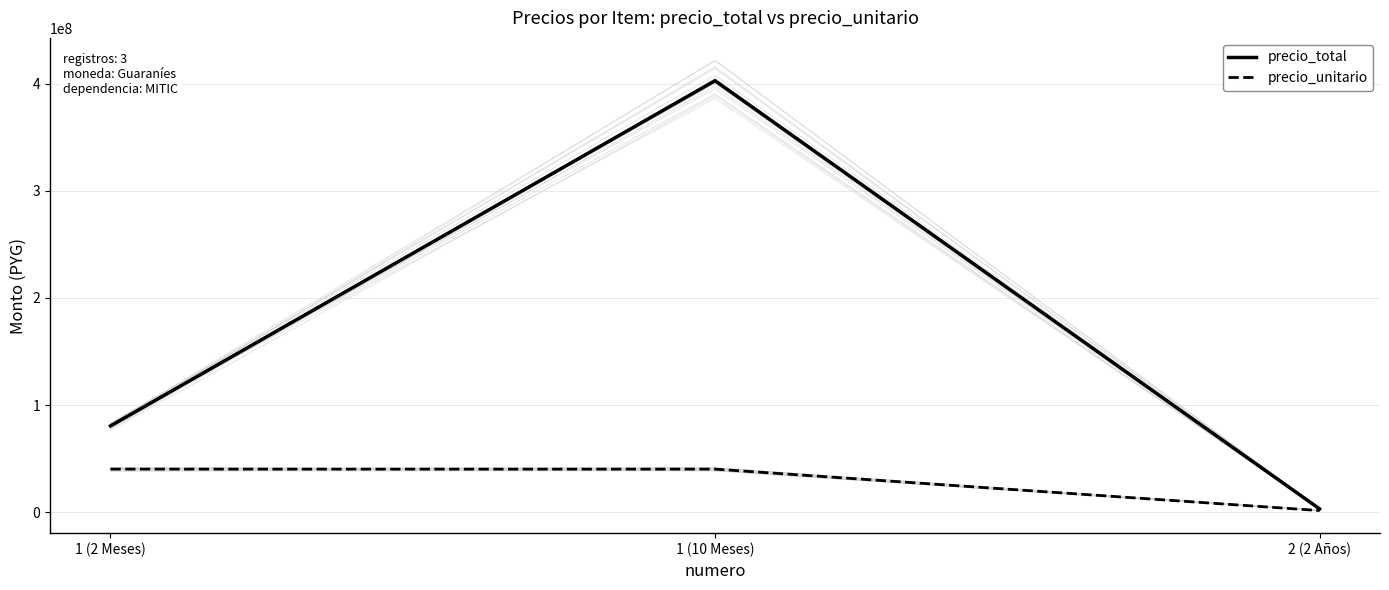

Between 1 (10 Meses) and 1 (2 Meses), which is larger?

1 (10 Meses)